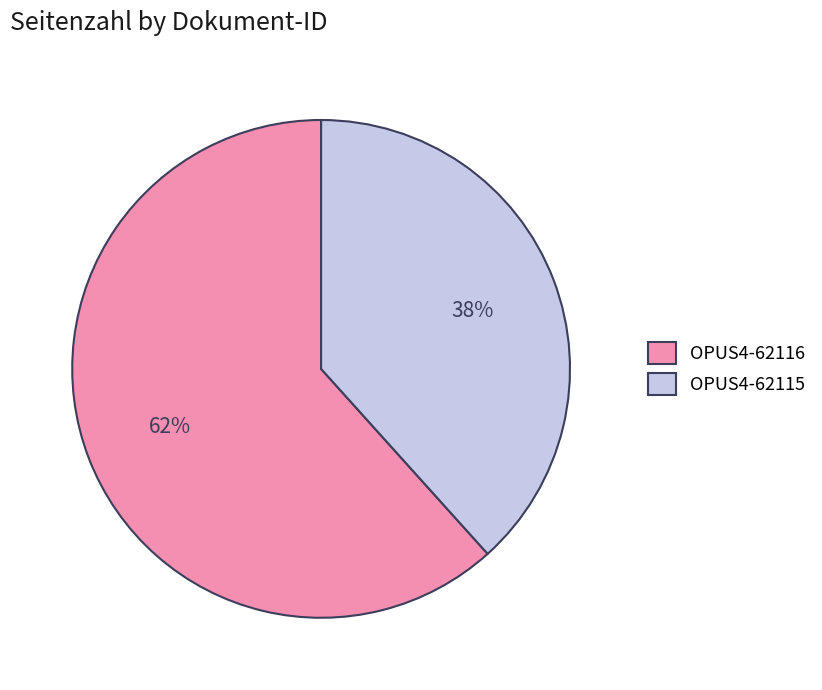

Approximately how many times larger is the value at OPUS4-62116 compared to OPUS4-62115?

1.6